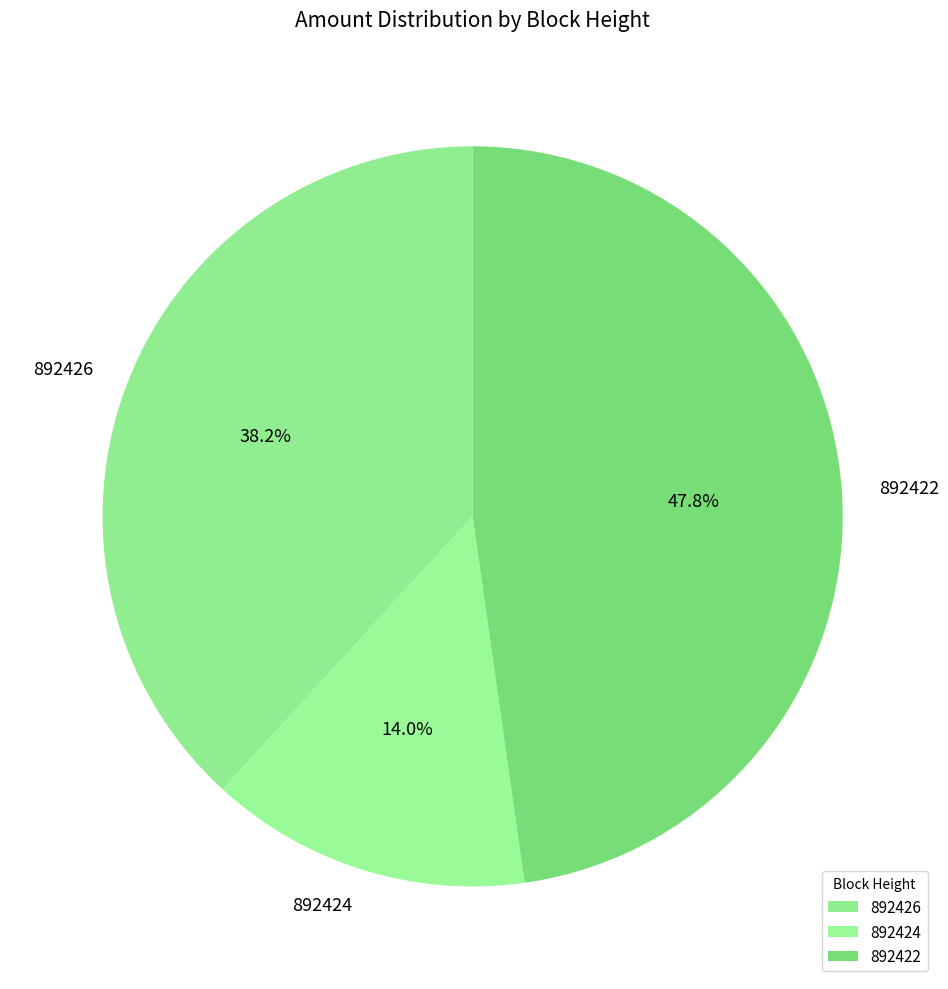

Which category has the smallest portion of the pie?

892424